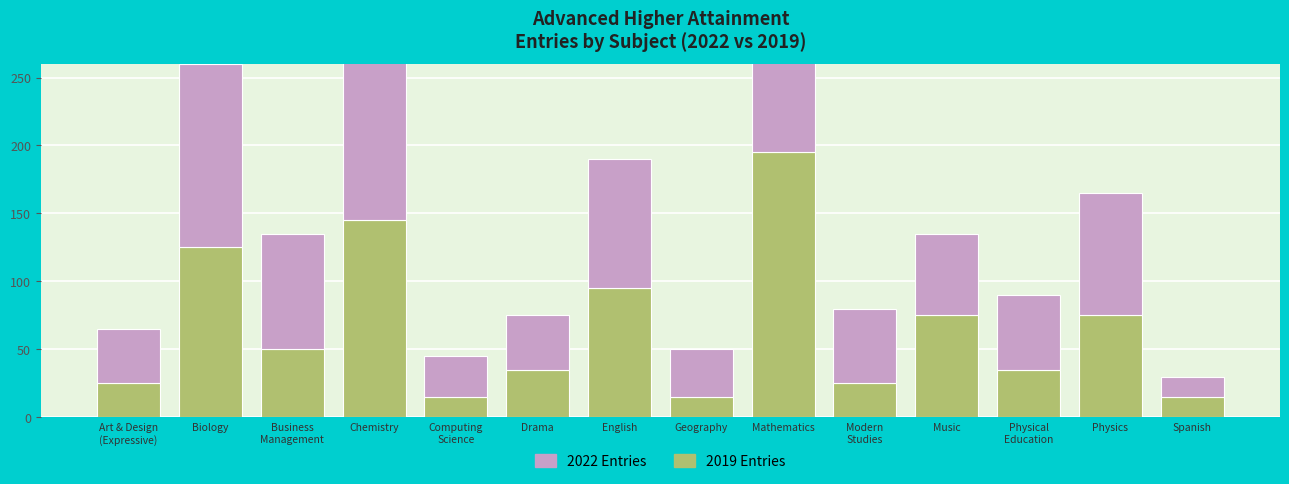

Which series has the widest spread of values?

2022 Entries